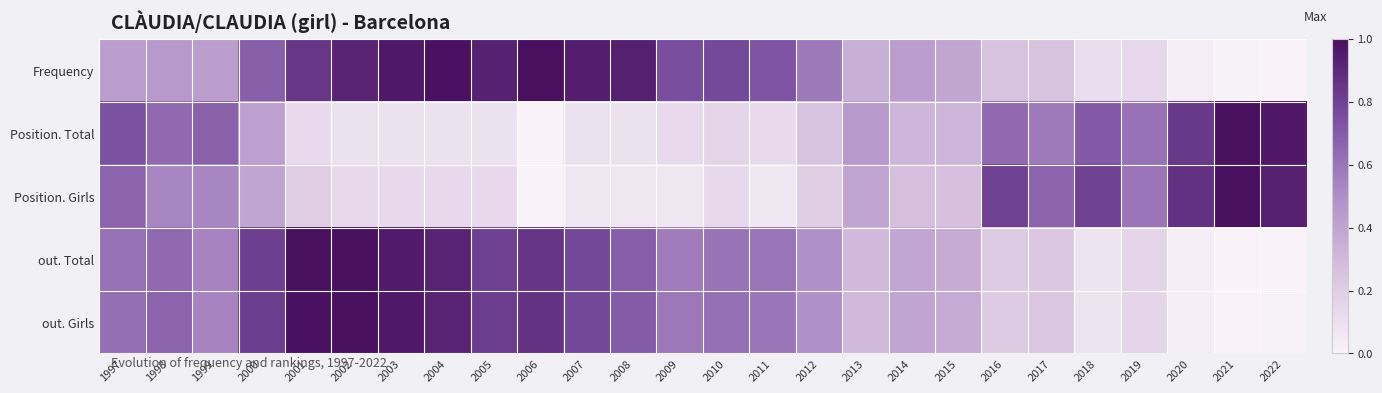

Which has a higher value, 2002 or 2008?

2008